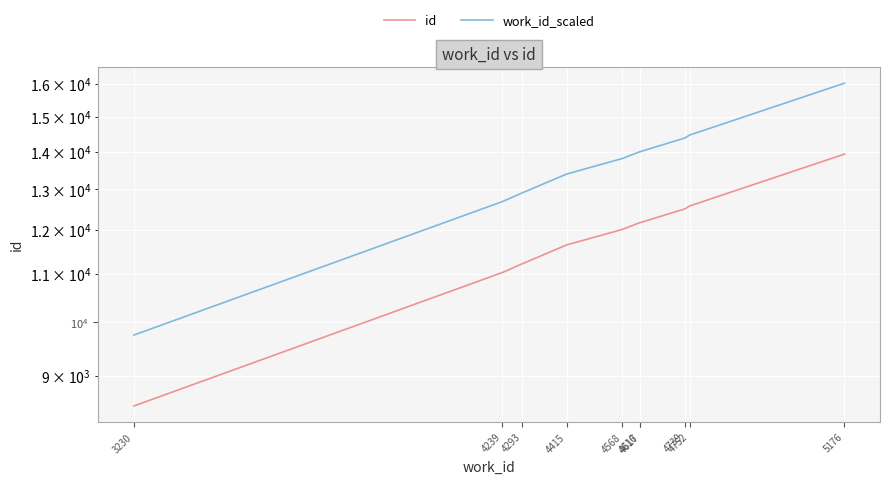

Which series has the largest total across all categories?

work_id_scaled